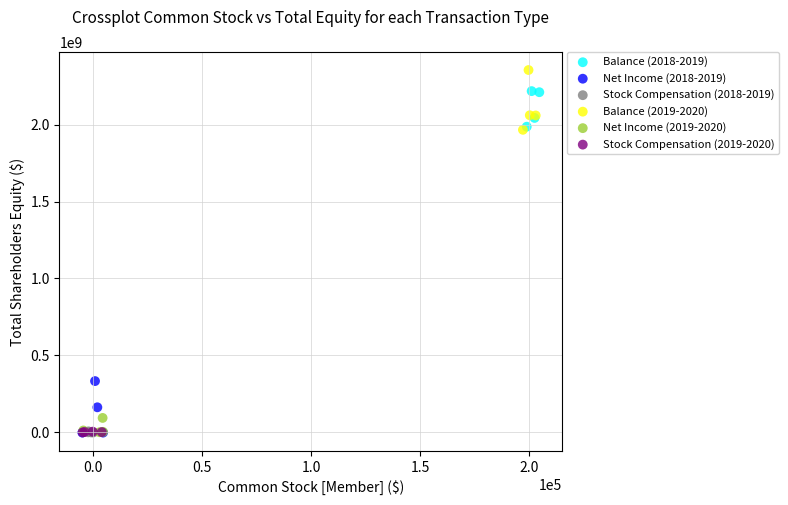

Which series reaches the maximum Y coordinate?

Balance (2019-2020)